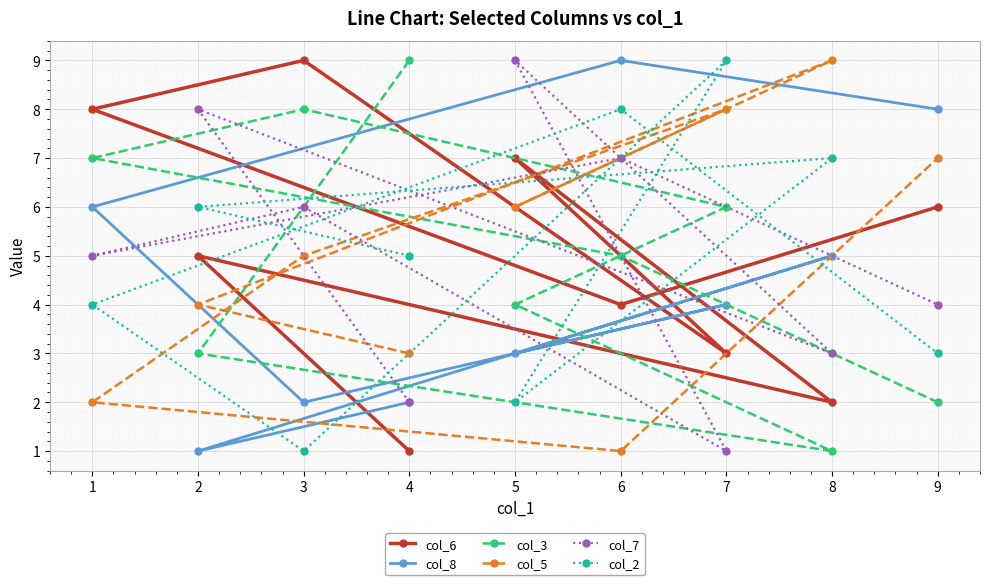

The col_7 series shows 2 at 4. True or false?

True